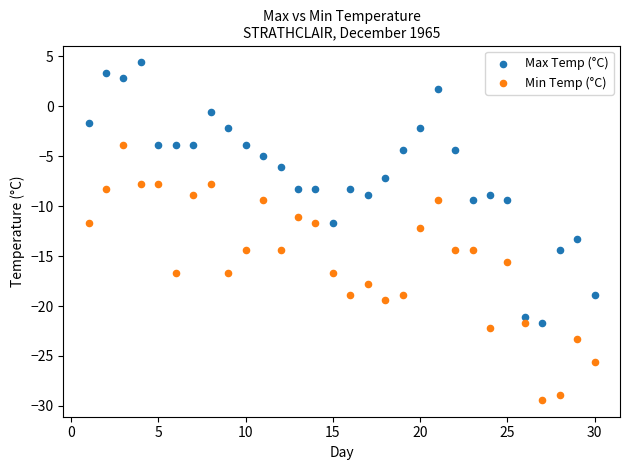

Across all data points, what is the range of Y values (max minus min)?

33.8